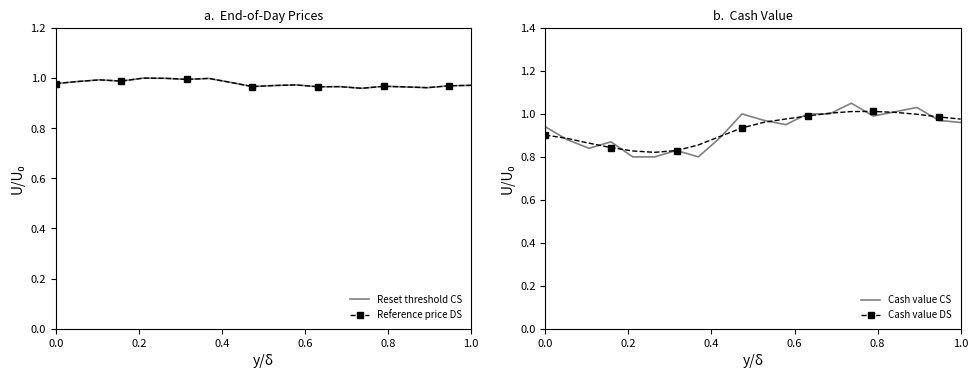

What are all the series names shown in the legend?

Reset threshold CS, Reference price DS, Cash value CS, Cash value DS